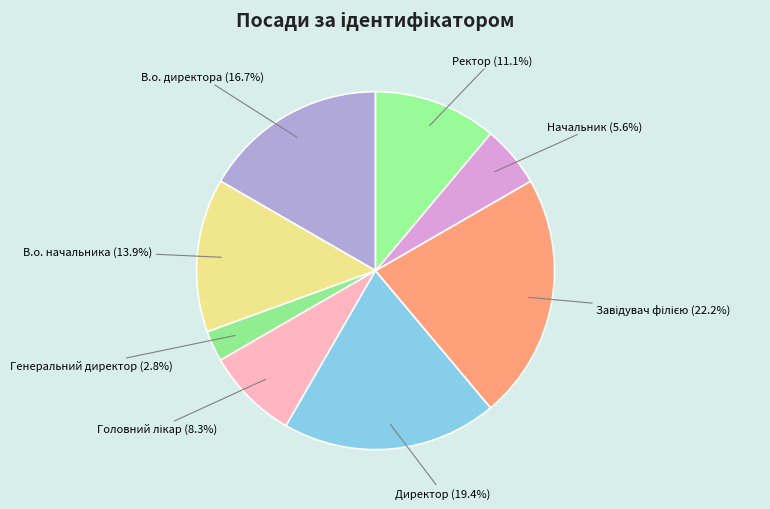

To the nearest percent, what portion does В.о. начальника represent?

14%